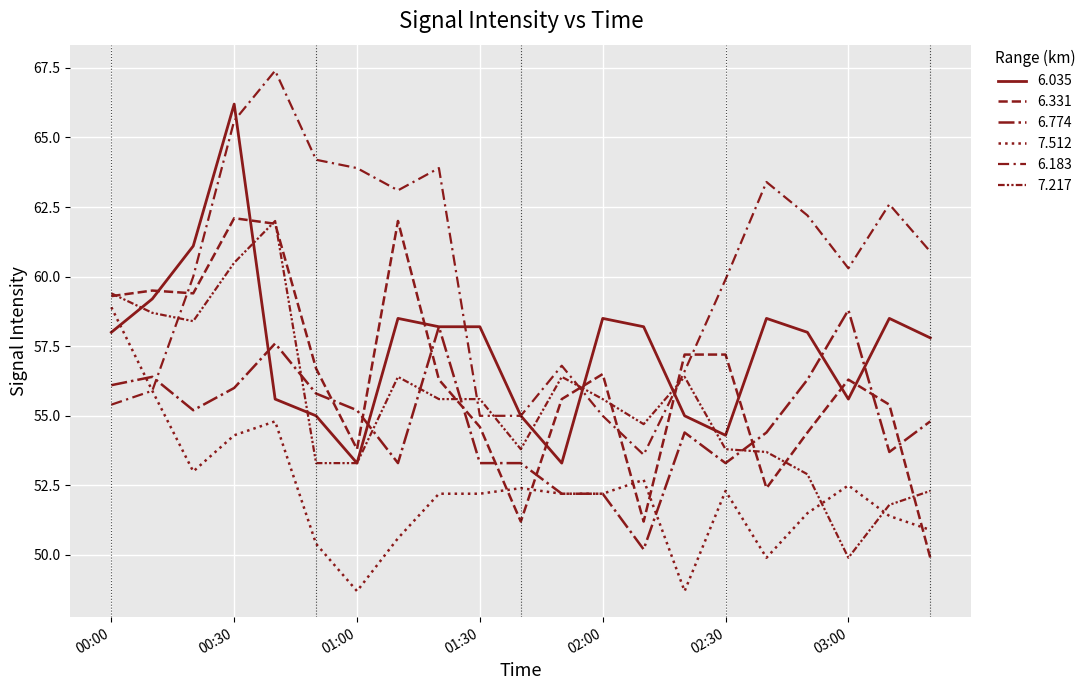

How many categories are shown in the chart?

21